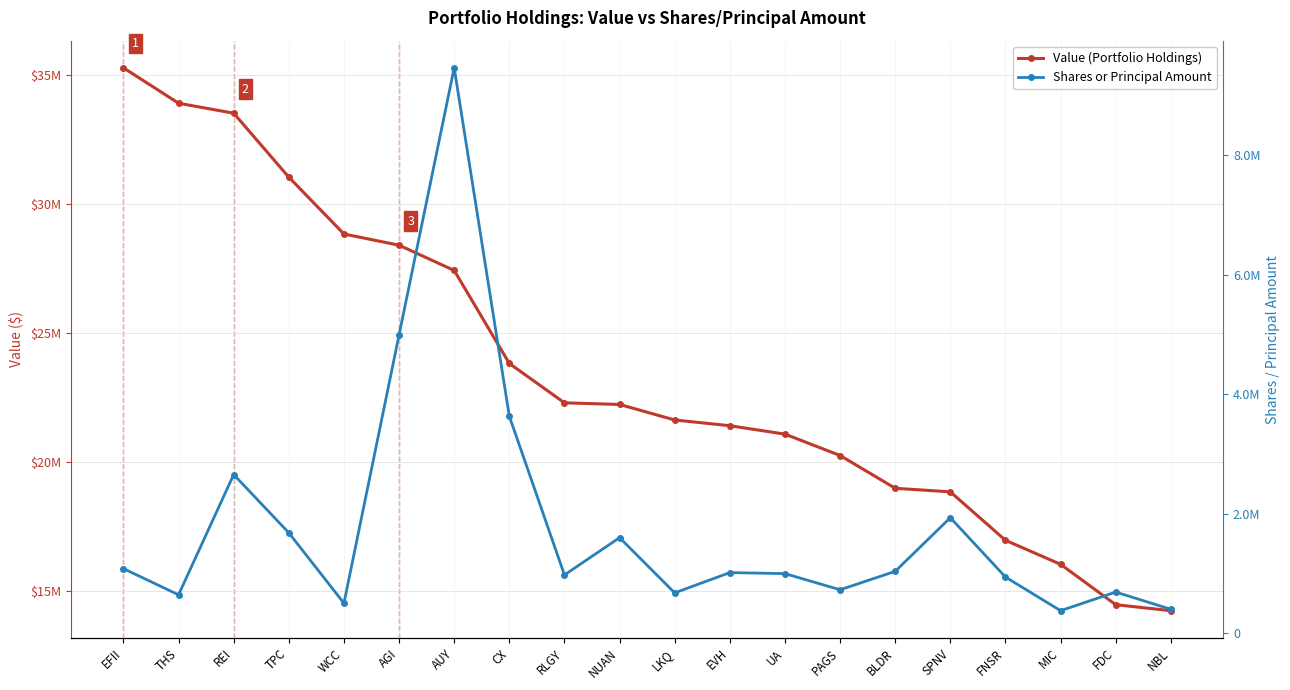

Where is the first local maximum for Shares or Principal Amount?

REI